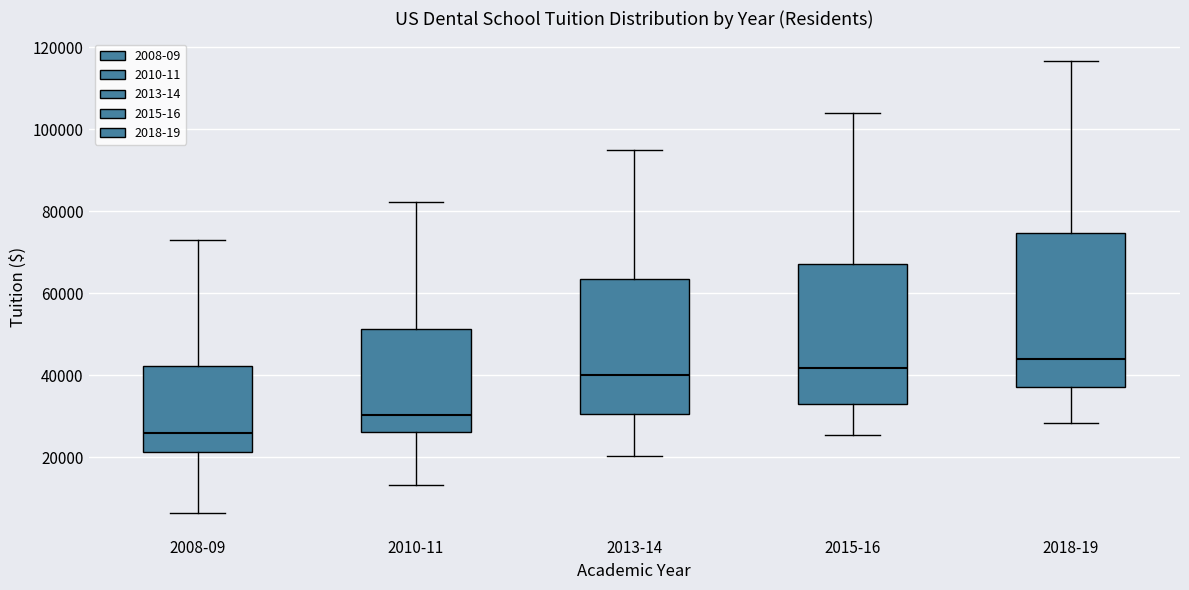

Which box is the tallest, from its lower edge to its upper edge?

2018-19